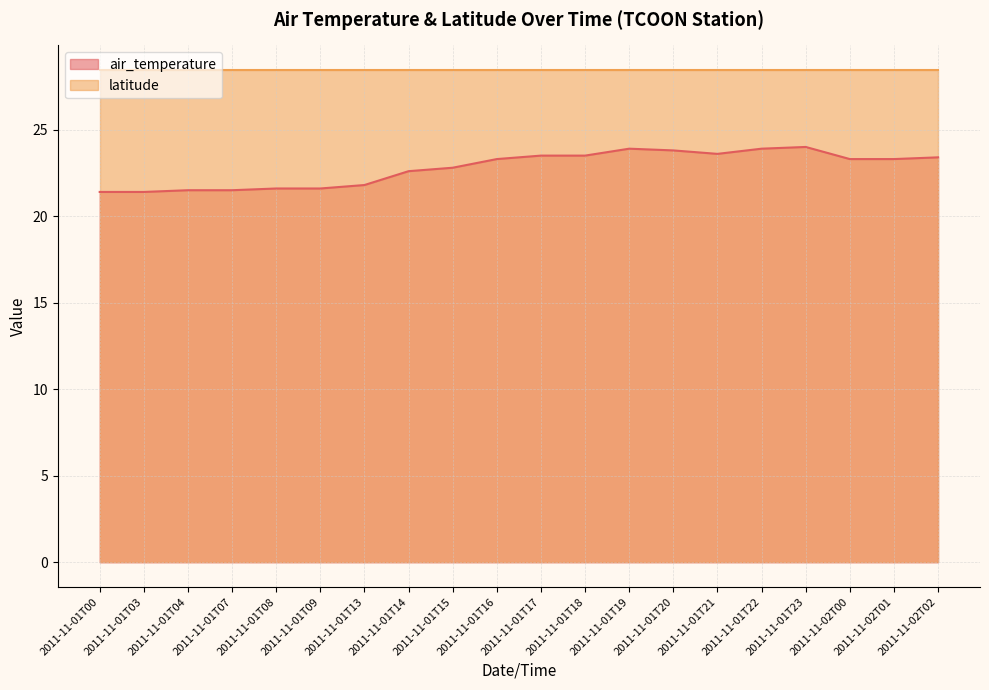

Where is the first local minimum?

2011-11-01T21